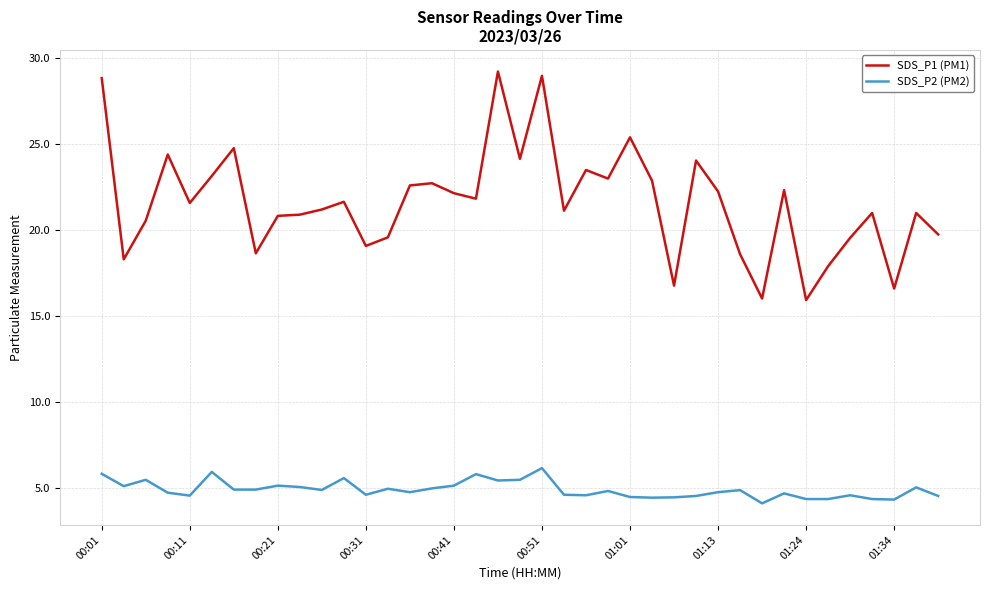

What is the greatest value displayed?

29.2